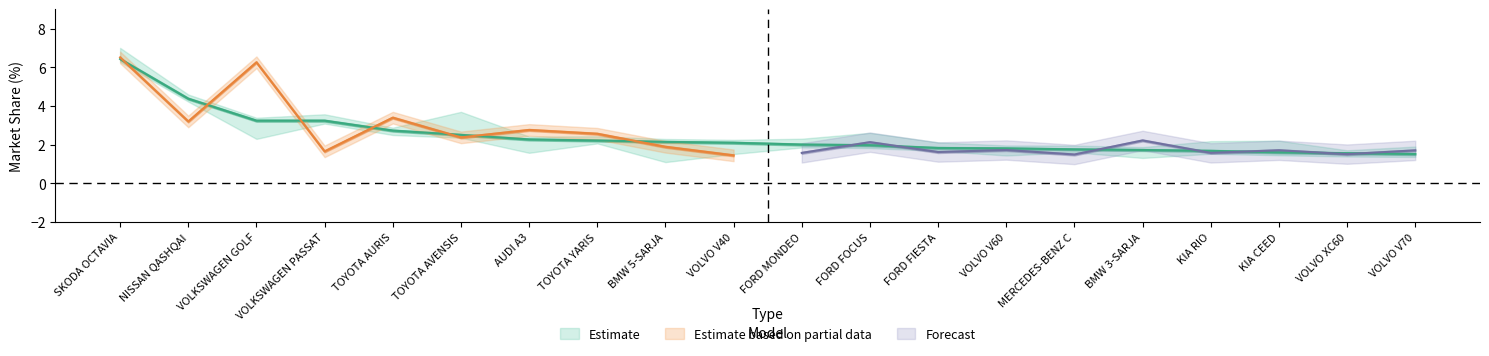

What is the greatest value displayed?

6.9